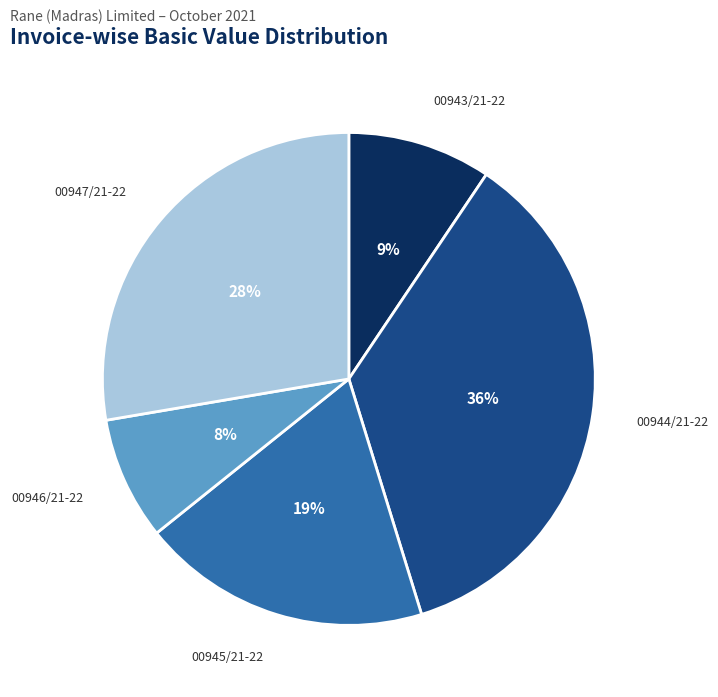

Which category has the smallest portion of the pie?

00946/21-22